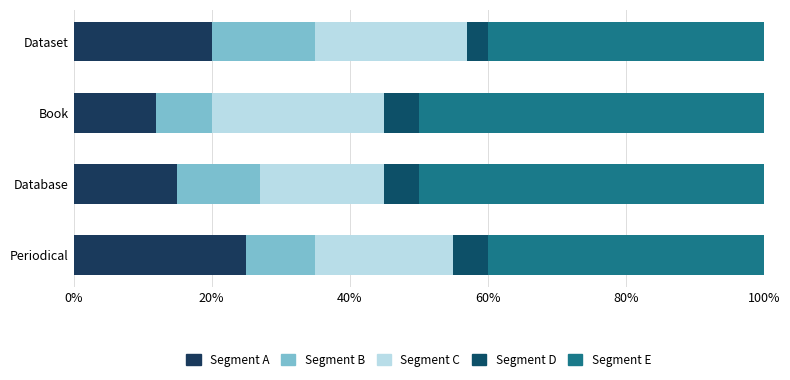

What is the difference between the maximum and minimum values in the Segment D series?

2